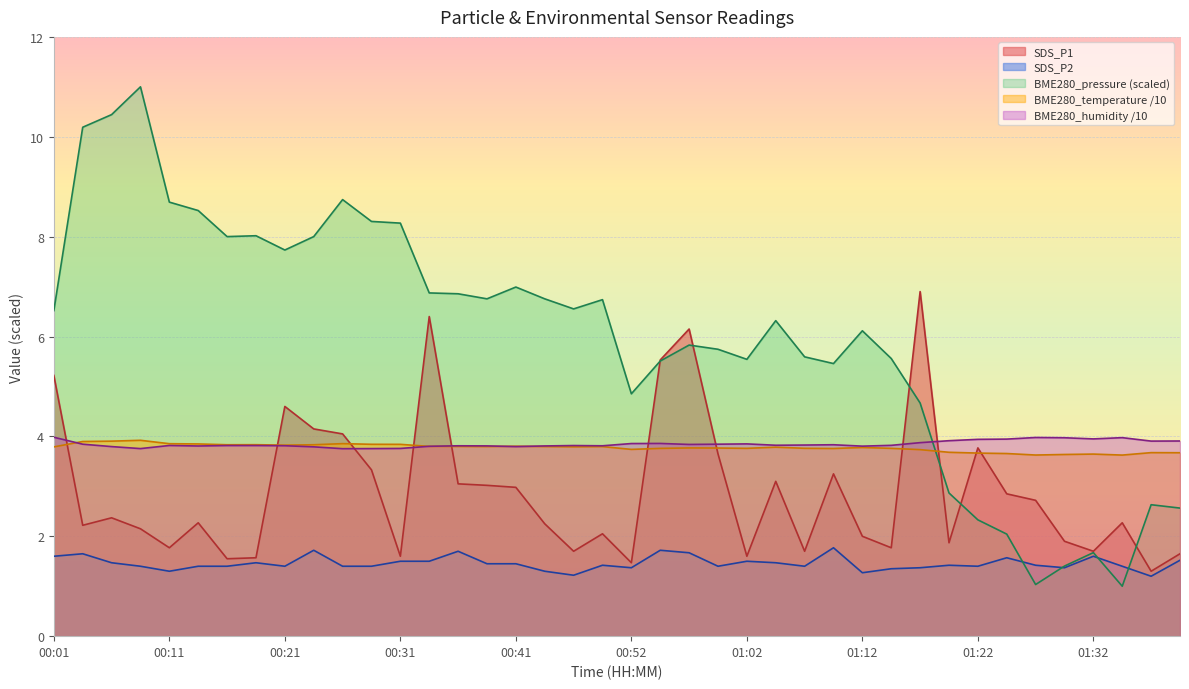

What is the value of the SDS_P2 point at the 19th from the left?

1.2